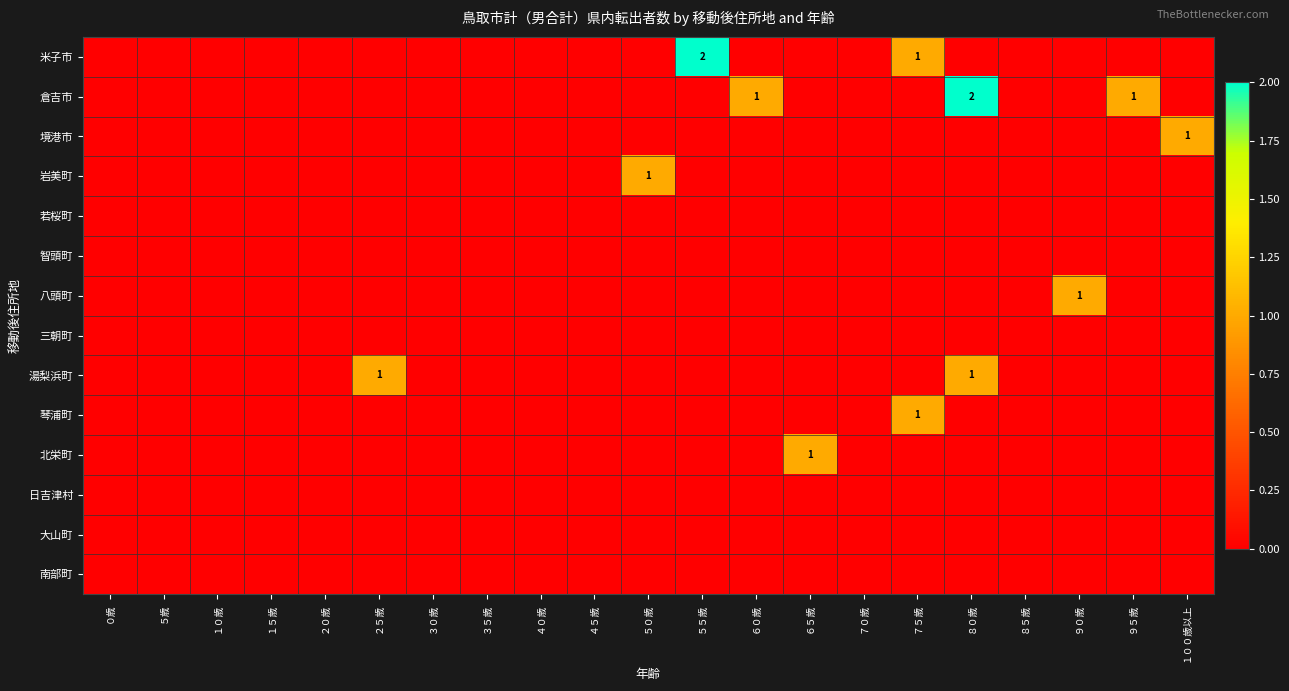

Is the value of 三朝町 at ７０歳 greater than the value of 米子市 at １５歳?

No